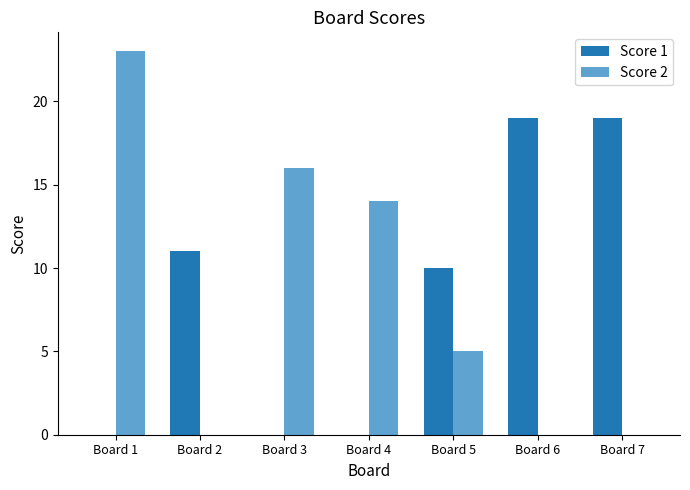

Reading left to right, transcribe all the data shown in this chart.

Score 1: Board 1=0	Board 2=11	Board 3=0	Board 4=0	Board 5=10	Board 6=19	Board 7=19
Score 2: Board 1=23	Board 2=0	Board 3=16	Board 4=14	Board 5=5	Board 6=0	Board 7=0